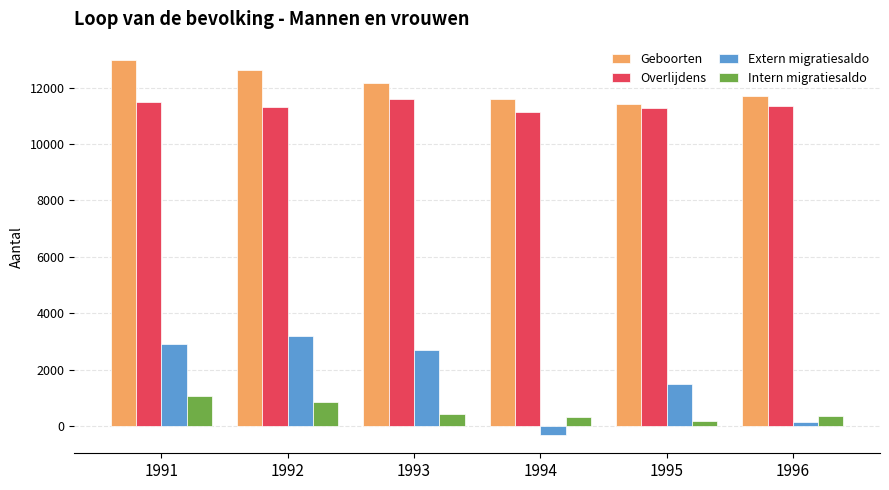

What is the sum of all Extern migratiesaldo values?

10167